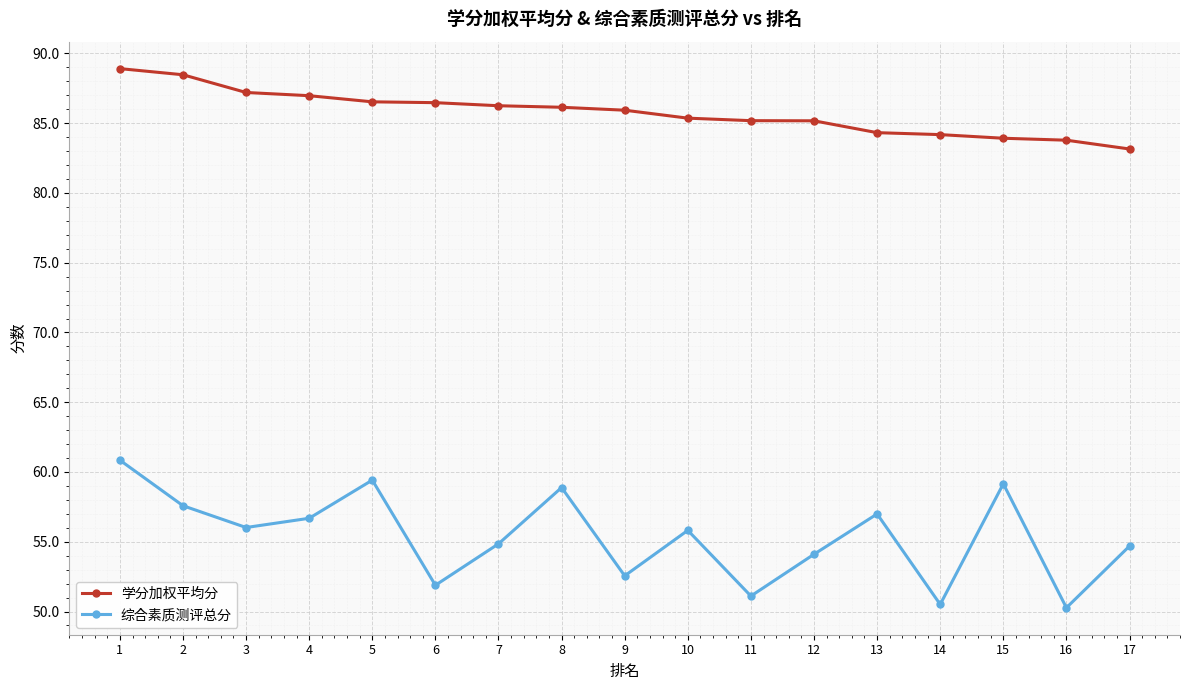

What is the difference between the 学分加权平均分 values at 11 and 3?

2.0